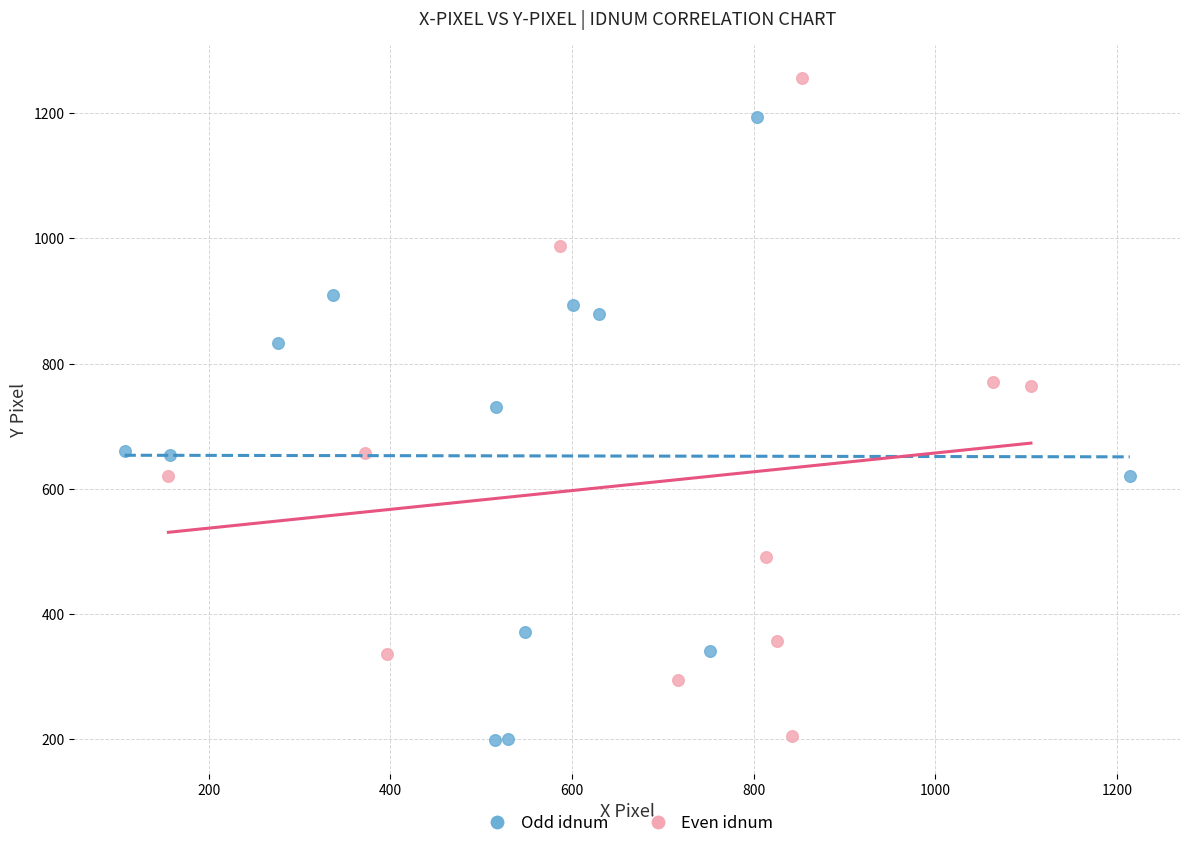

Which series has the widest spread of Y values?

Even idnum